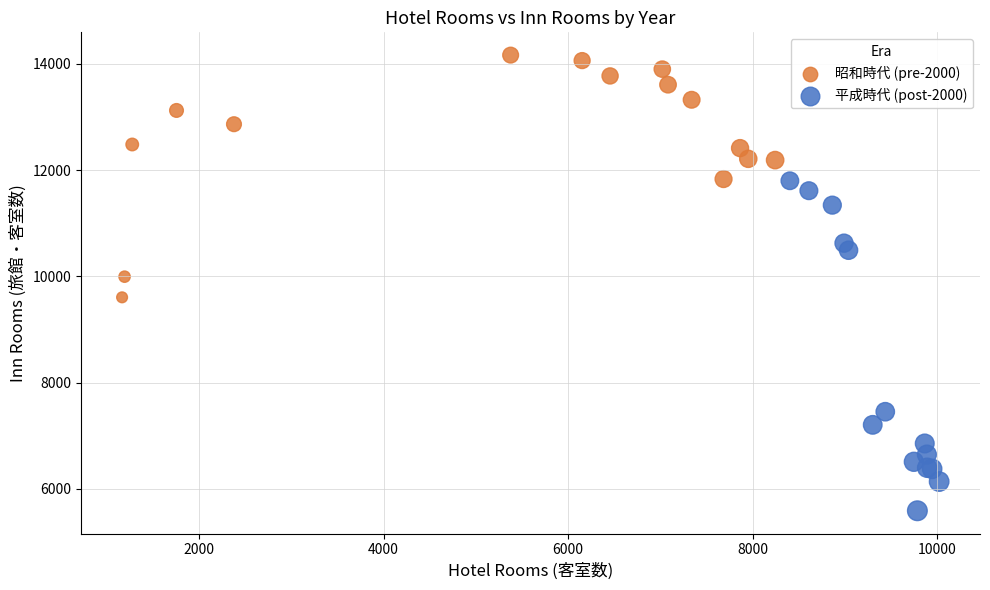

Which series reaches the minimum Y coordinate?

平成時代 (post-2000)